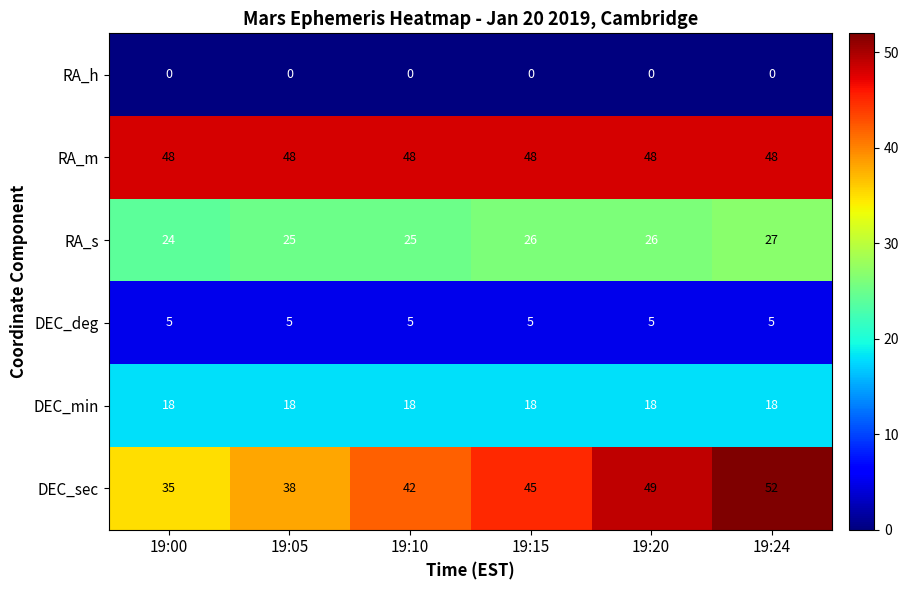

The value of RA_s at 19:00 is 24. True or false?

True